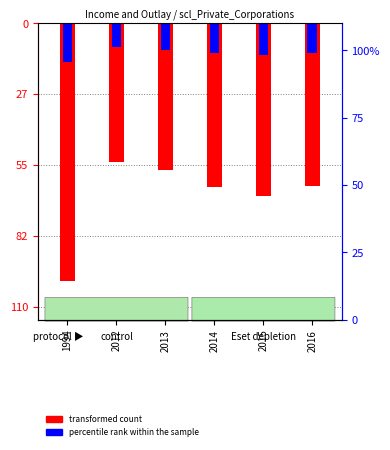

Rank the categories by percentile rank within the sample value from highest to lowest.

2012, 2013, 2016, 2014, 2015, 1994